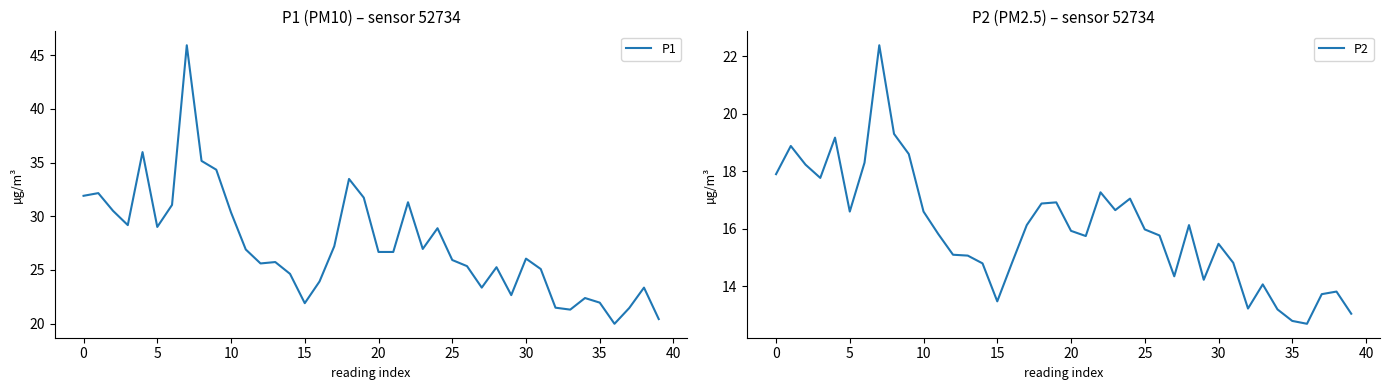

The P1 series shows 14.6 at 25. True or false?

False